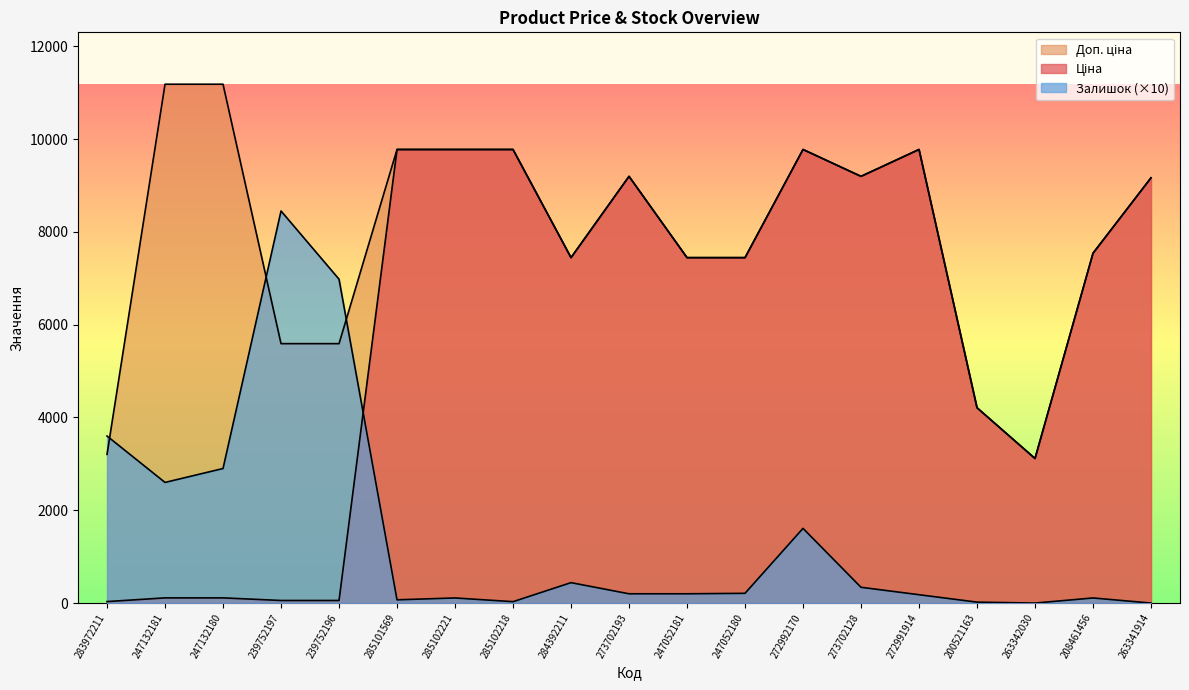

How many data points in Залишок are less than 200?

8